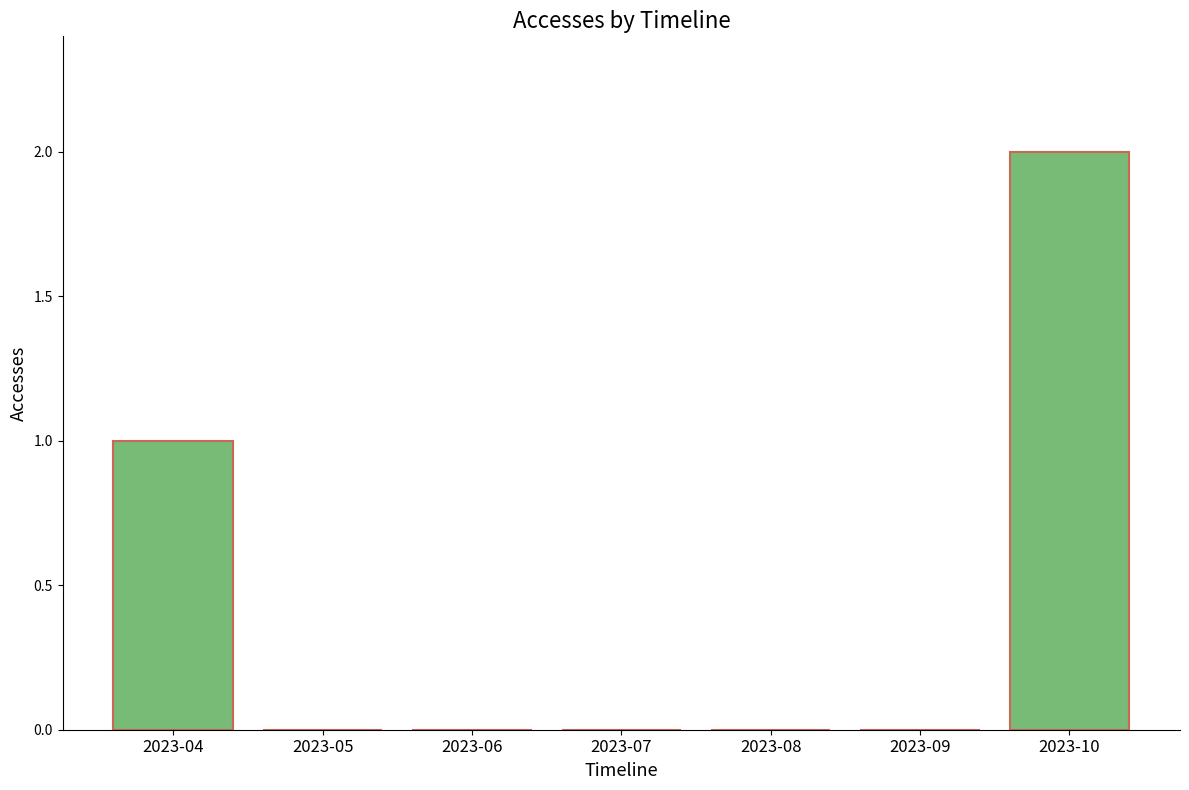

Which label corresponds to the largest value in the chart?

2023-10